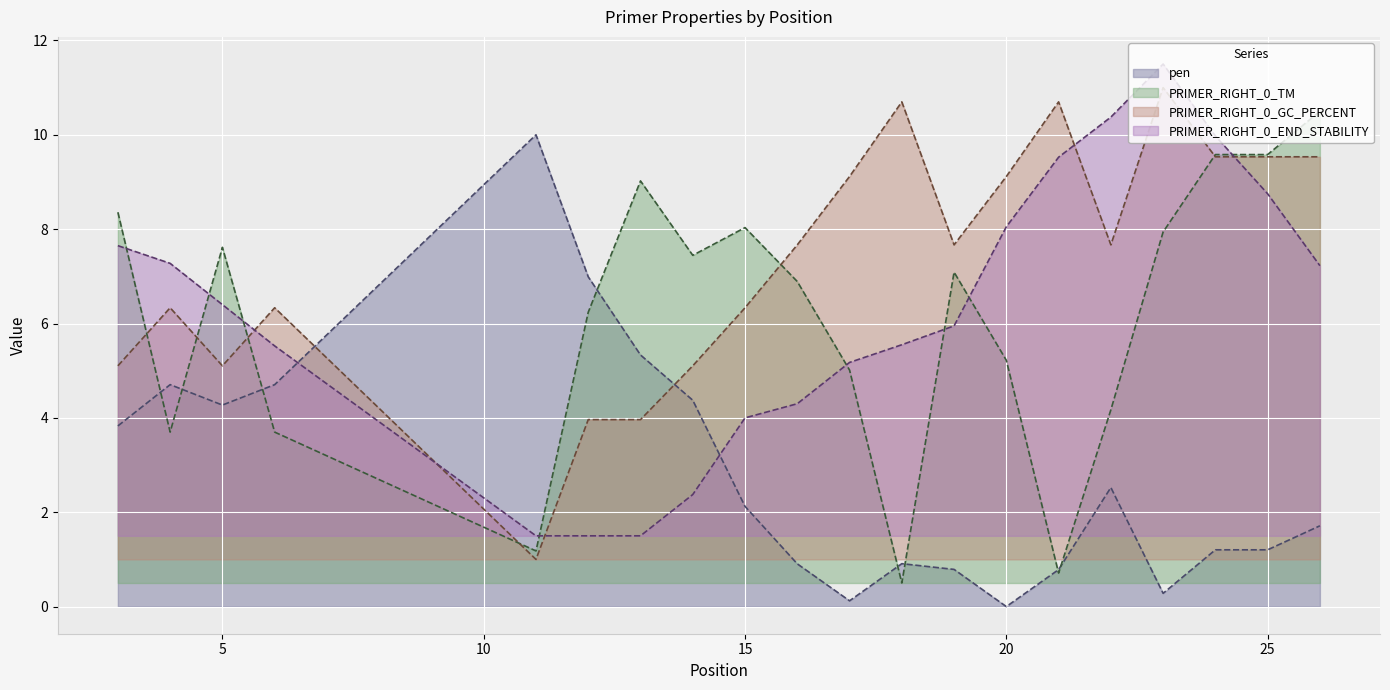

Which label corresponds to the smallest value in the chart?

20